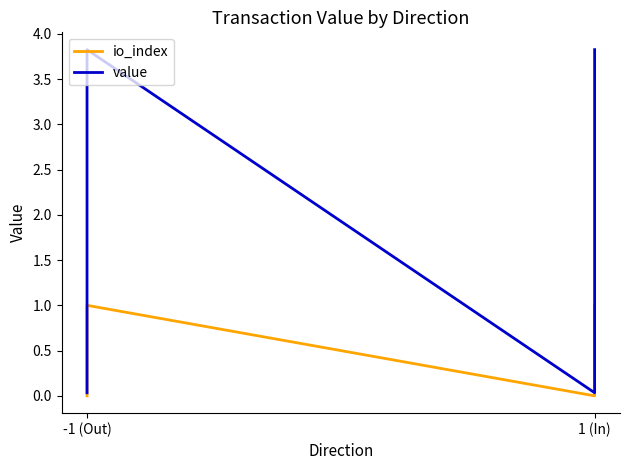

What is the difference between the second highest and minimum values in the value series?

3.8